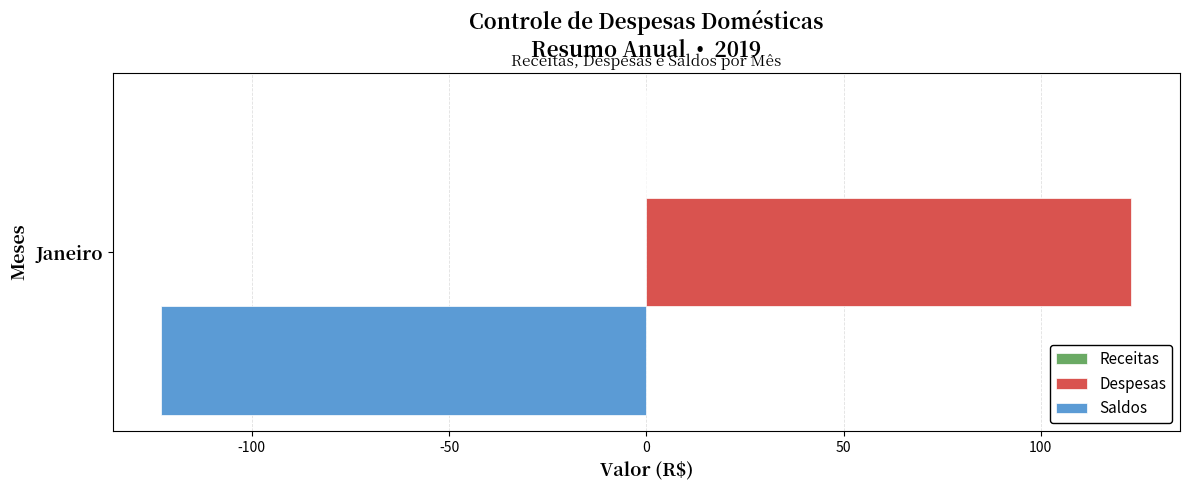

Which series has the widest spread of values?

Despesas